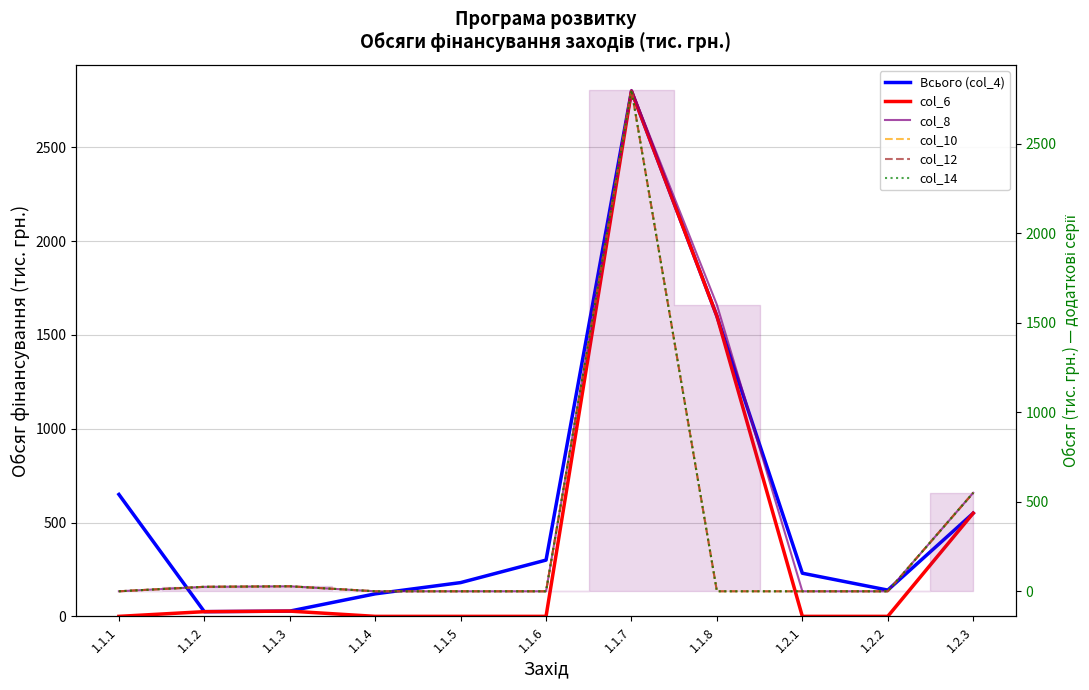

At which label is col_14 closest to 1400?

1.2.3